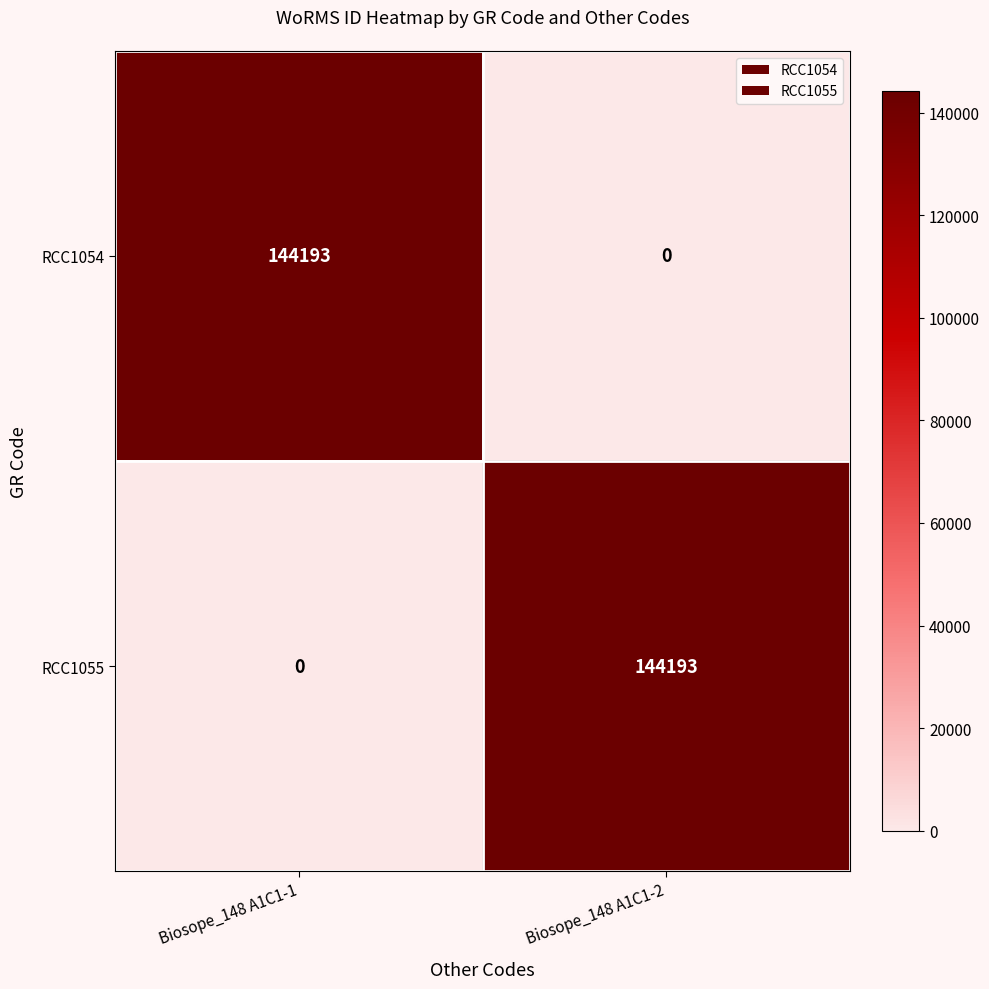

What is the difference between the RCC1055 values at Biosope_148 A1C1-2 and Biosope_148 A1C1-1?

144193